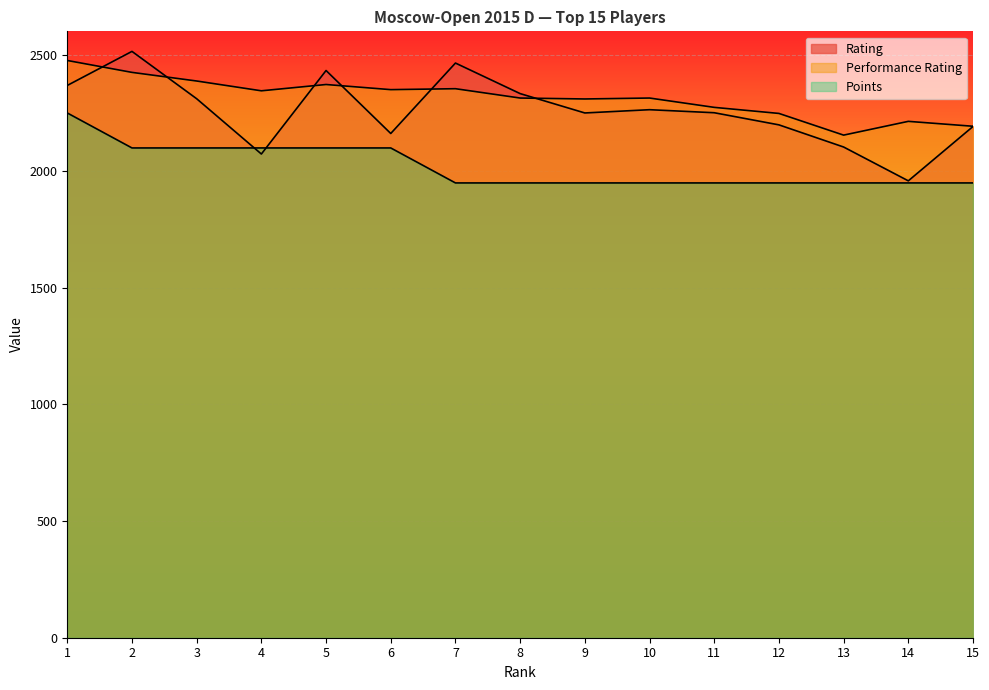

How many lines are shown in the chart?

3